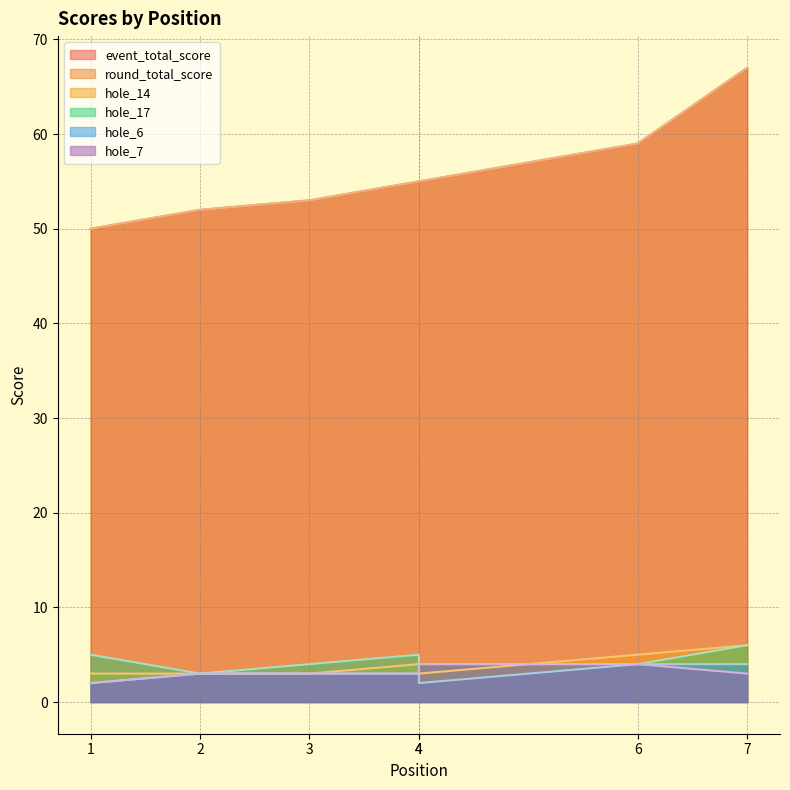

What is the value of the hole_7 point at the 6th from the left?

4